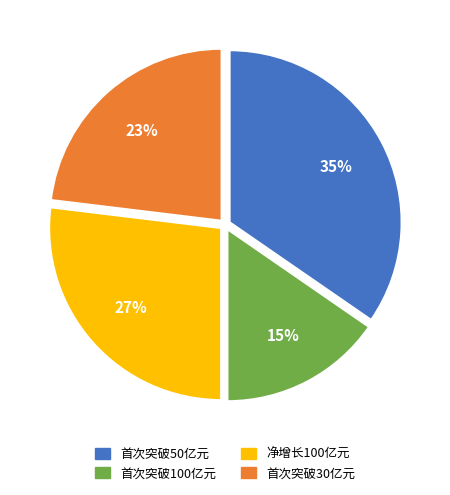

Is the sum of 首次突破100亿元 and 首次突破30亿元 greater than half?

No